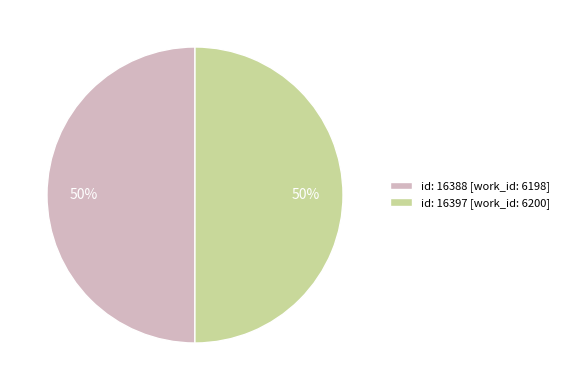

To the nearest percent, what is the average slice percentage?

50%